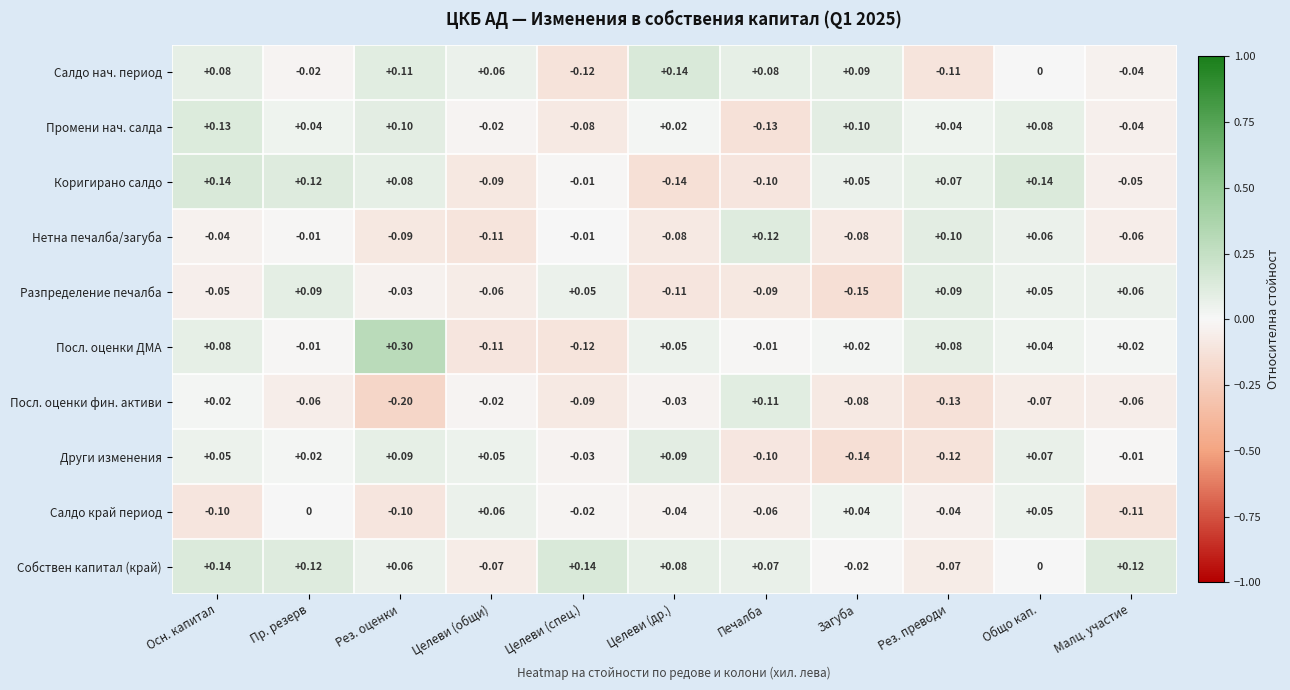

At which label does Други изменения first exceed 0?

Осн. капитал